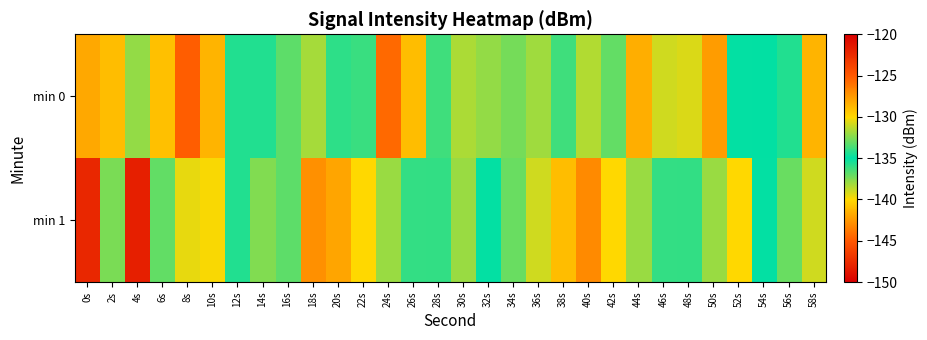

List the series in order of their peak value, highest first.

min 0, min 1